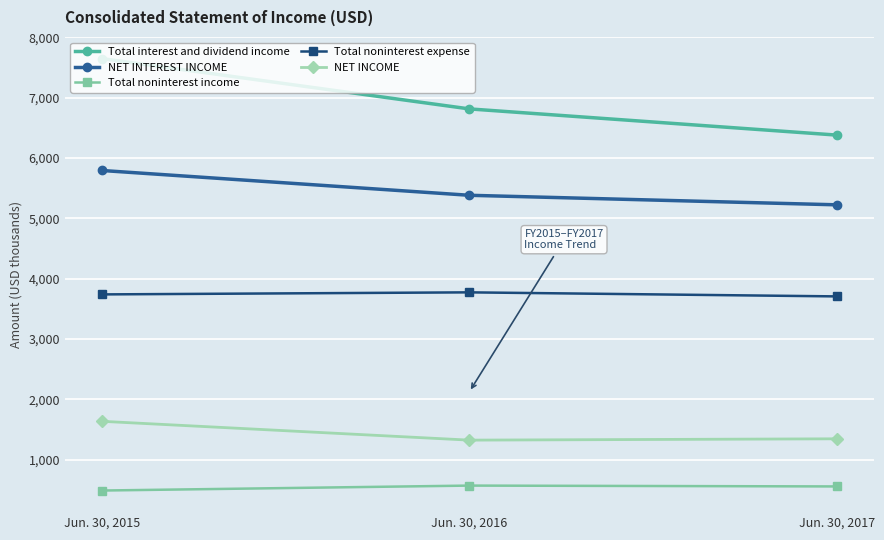

Which category has the lowest value across all series?

Jun. 30, 2015